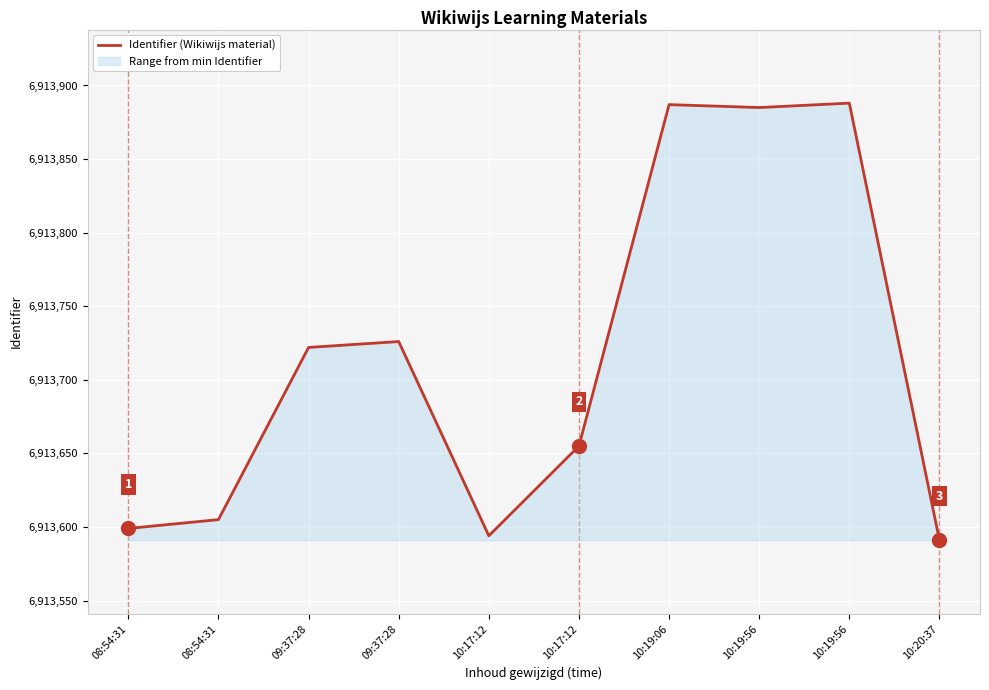

What is the value of the 1st point from the left?

6913599